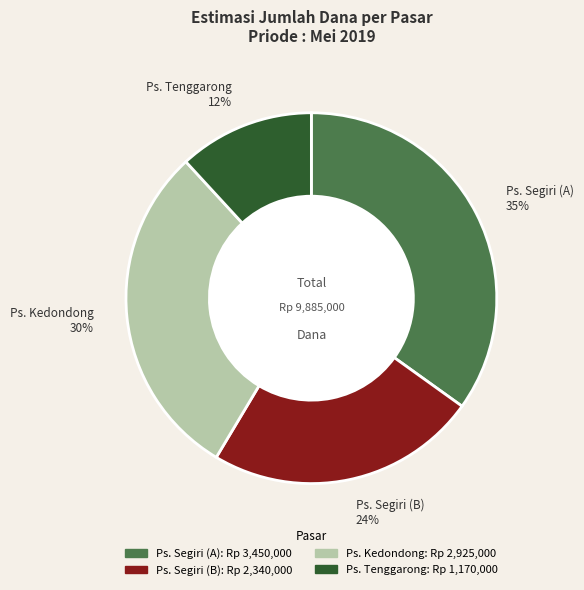

To the nearest percent, what is the difference between the largest and smallest slice percentages?

23%